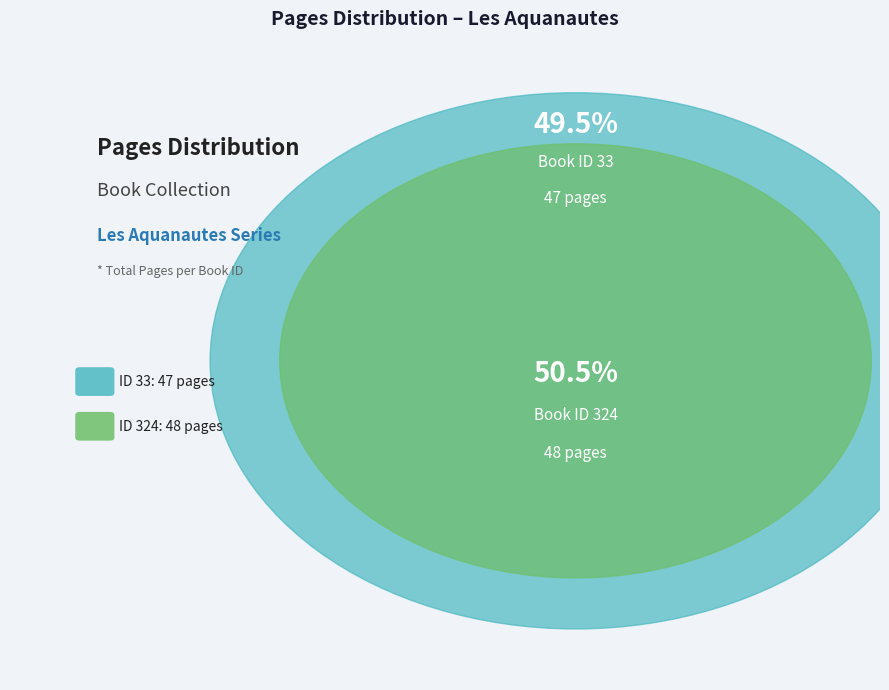

To the nearest percent, what is the difference between the largest and smallest slice percentages?

1%